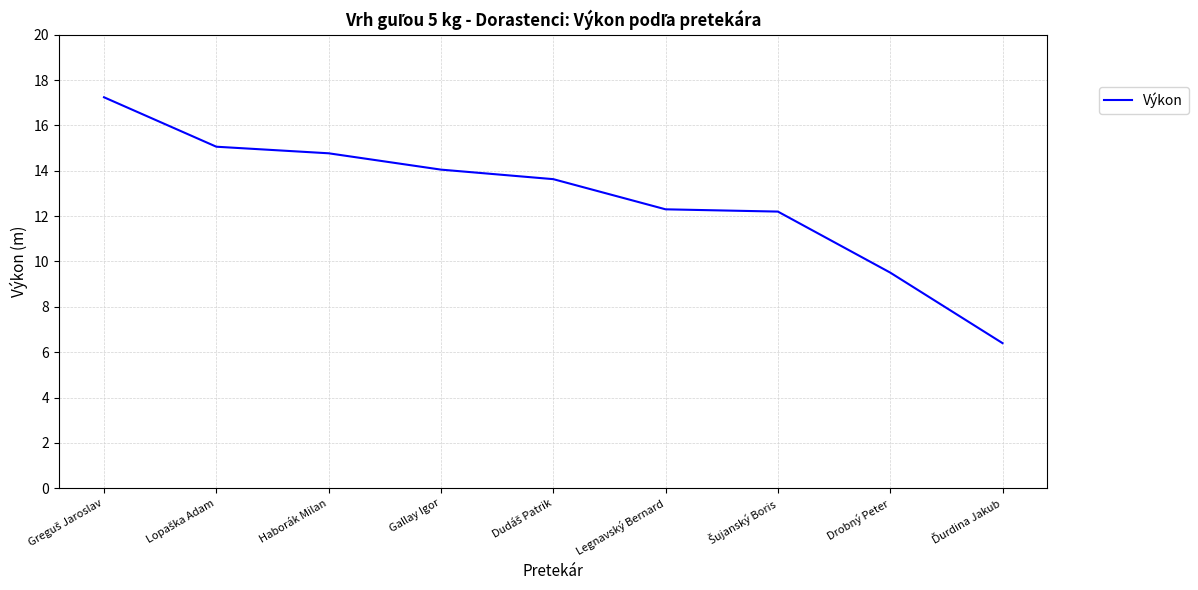

The value at Gallay Igor is 14.1. True or false?

True